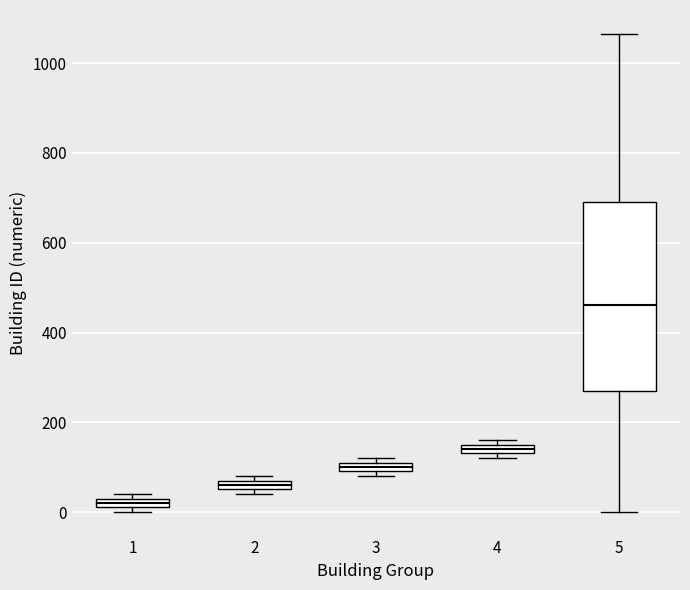

Which box has the highest median line?

5